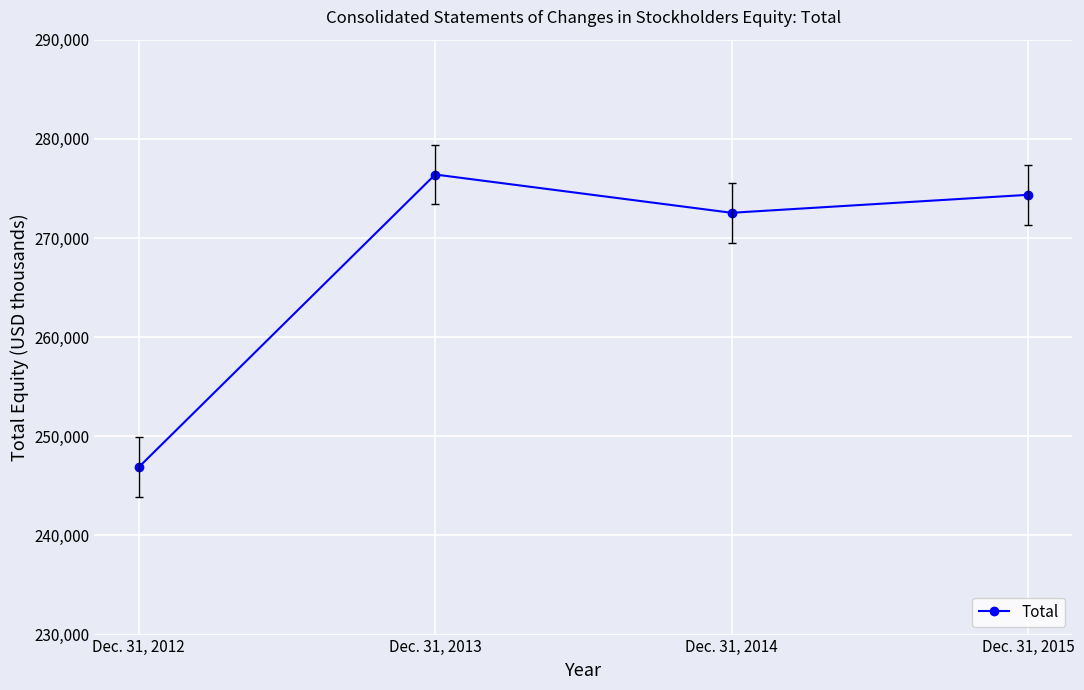

What is the value of the 2nd point from the left?

276400